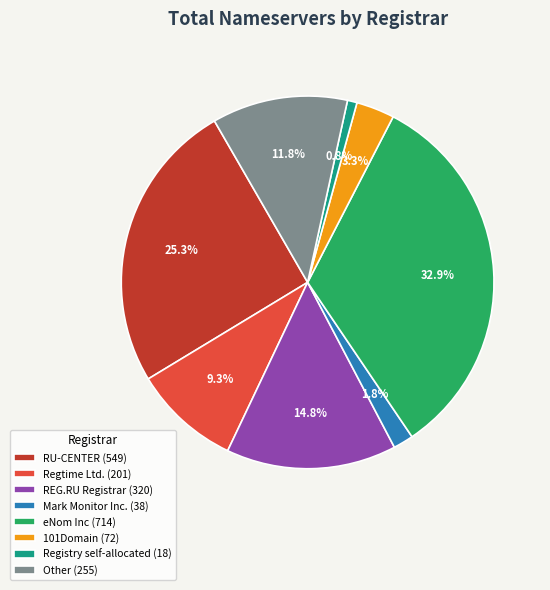

Do REG.RU Registrar and eNom Inc together represent more than half of the pie?

No